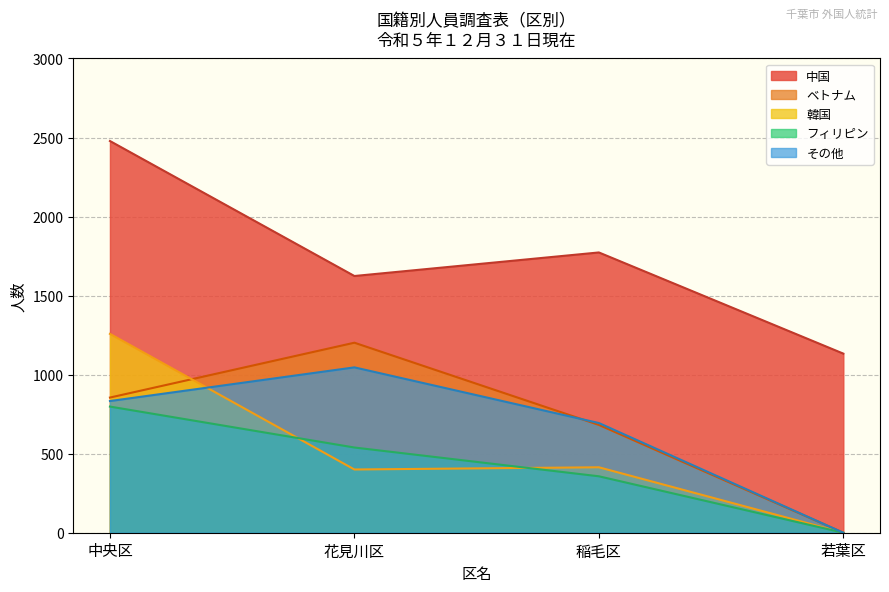

Which category has the lowest value across all series?

若葉区